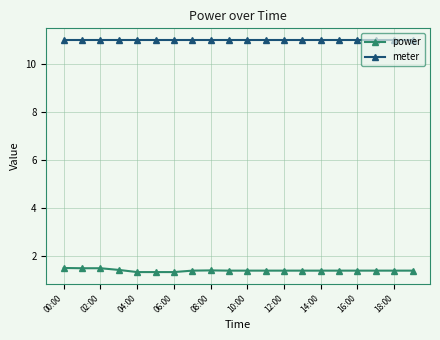

What is the value of the meter point at the 19th from the left?

11.0